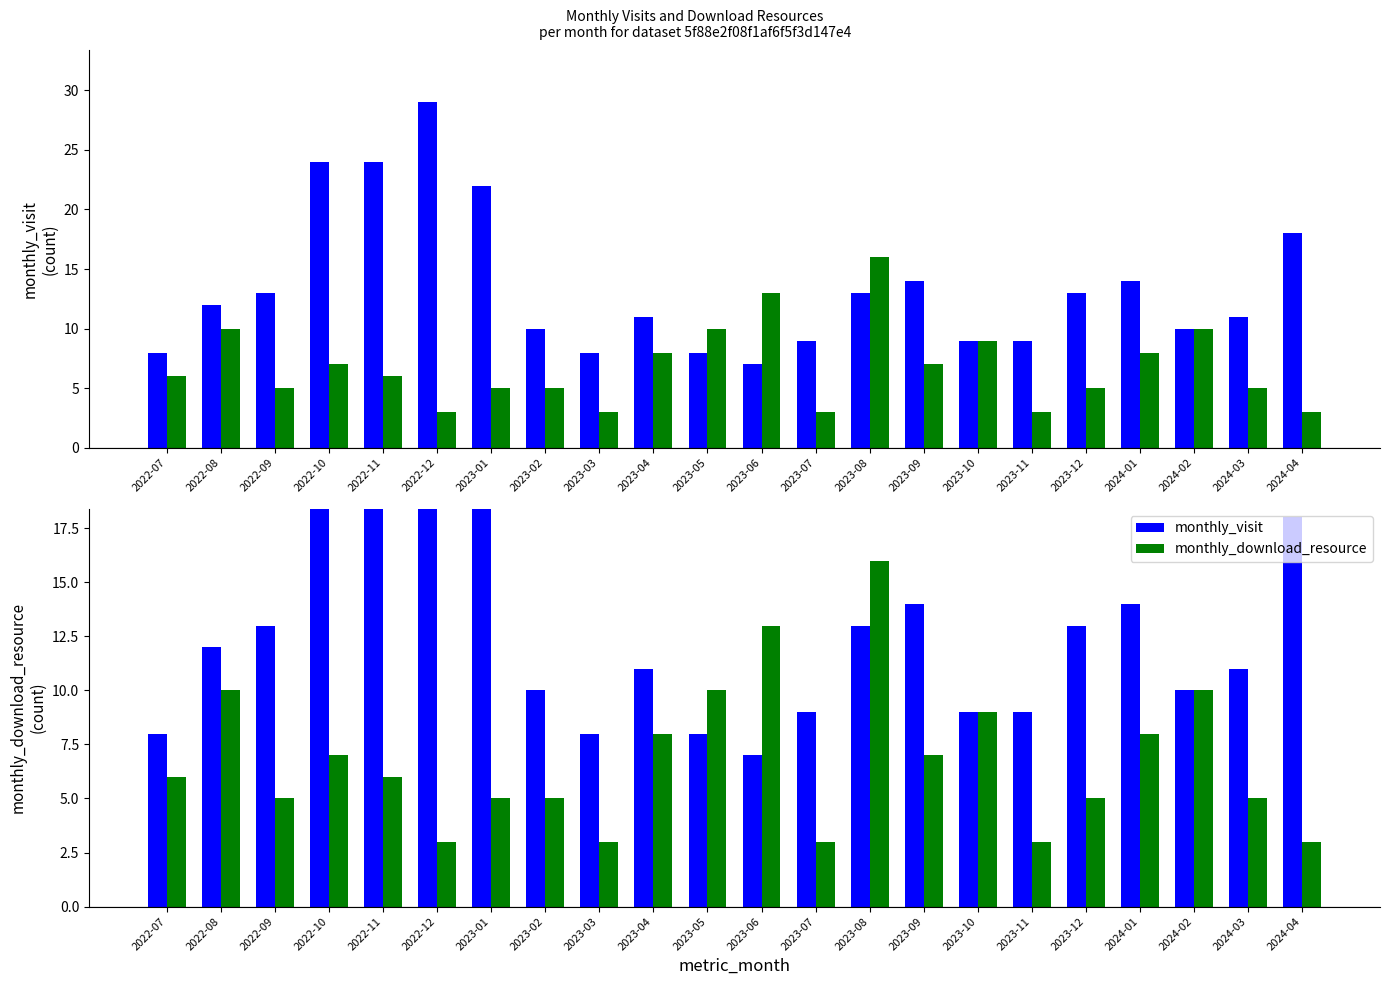

What is the value of the monthly_download_resource bar at the 7th from the left?

5